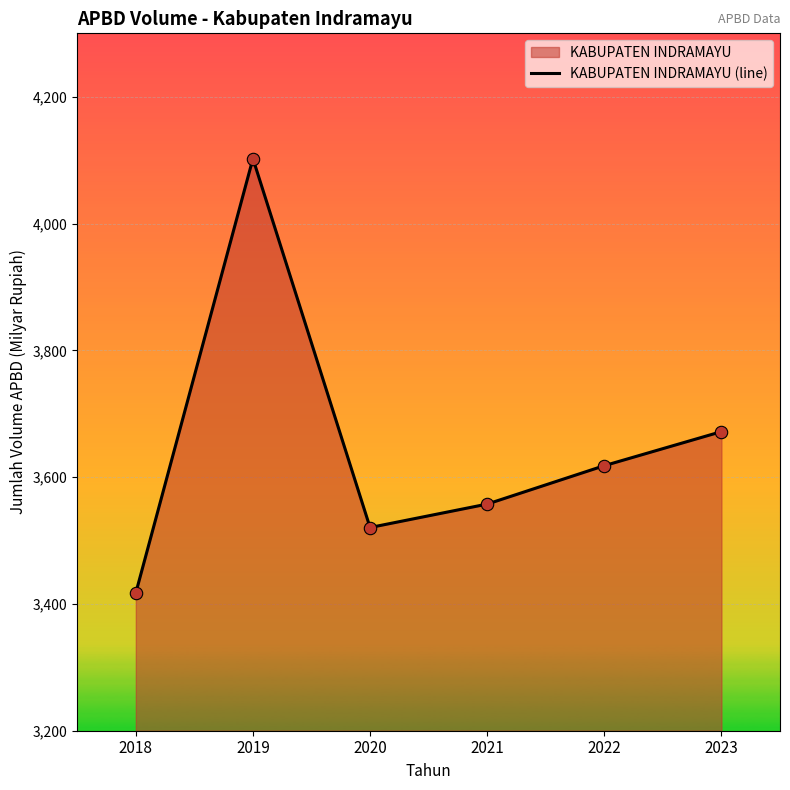

What is the change in value from 2018 to 2021?

+140.1